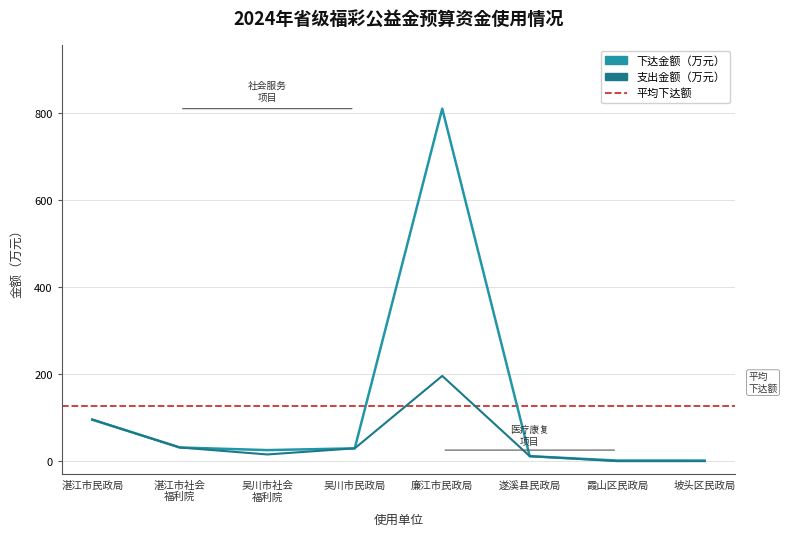

What is the difference between the maximum and minimum values in the 支出金额（万元） series?

195.8